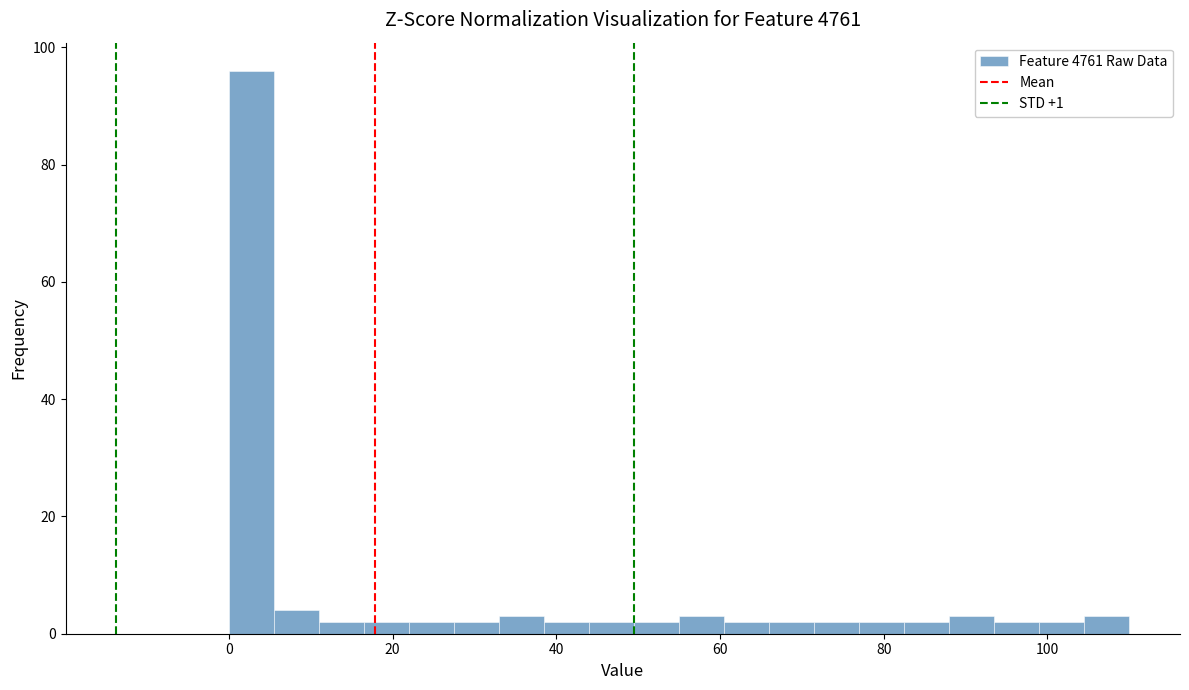

Read against the x-axis, roughly where is the centre of the tallest bar?

2